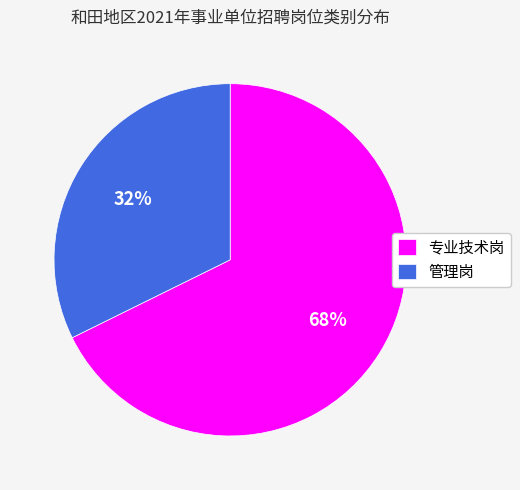

Which category has the smallest portion of the pie?

管理岗